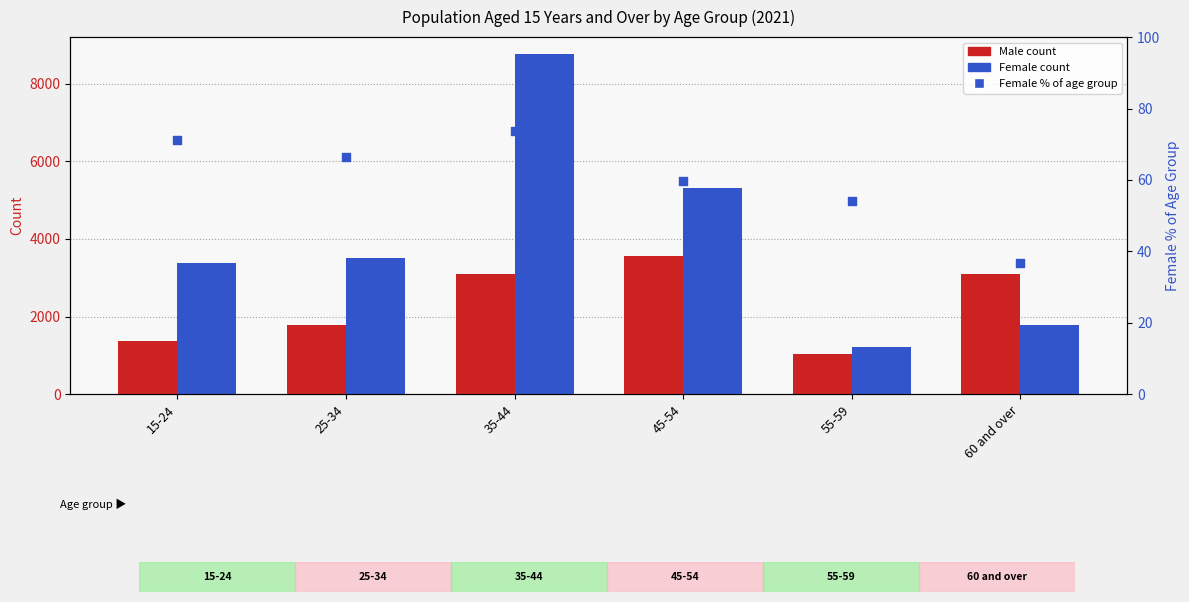

What is the total value across all series at 60 and over?

4918.7